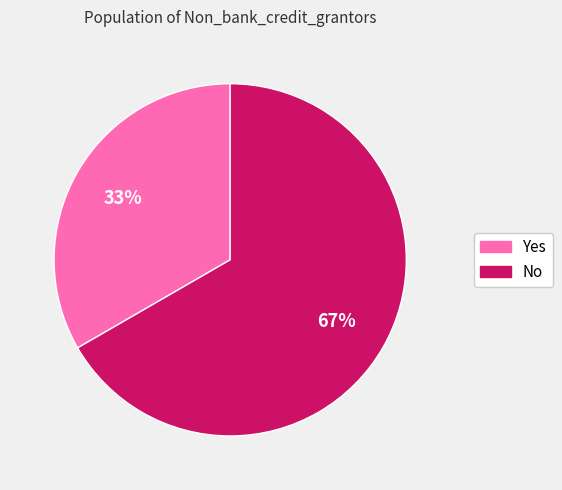

To the nearest percent, what is the average slice percentage?

50%